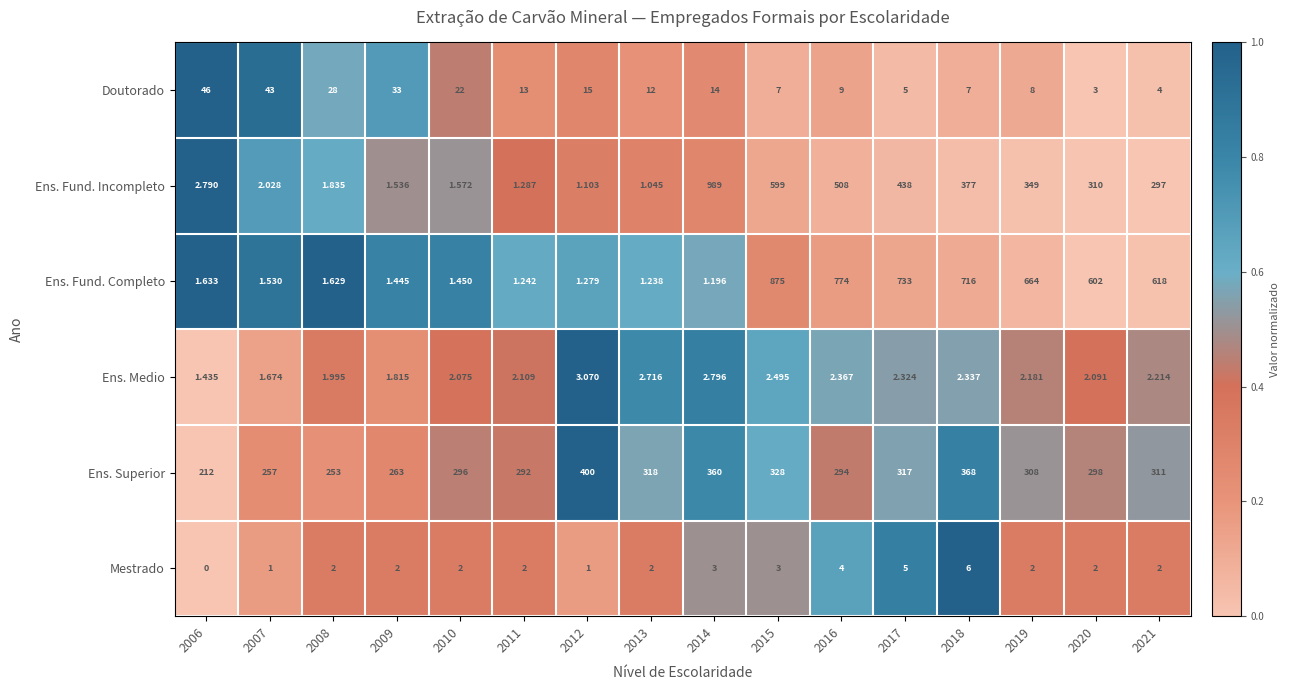

List the series in order of their peak value, lowest first.

Ens. Medio, Mestrado, Doutorado, Ens. Superior, Ens. Fund. Completo, Ens. Fund. Incompleto